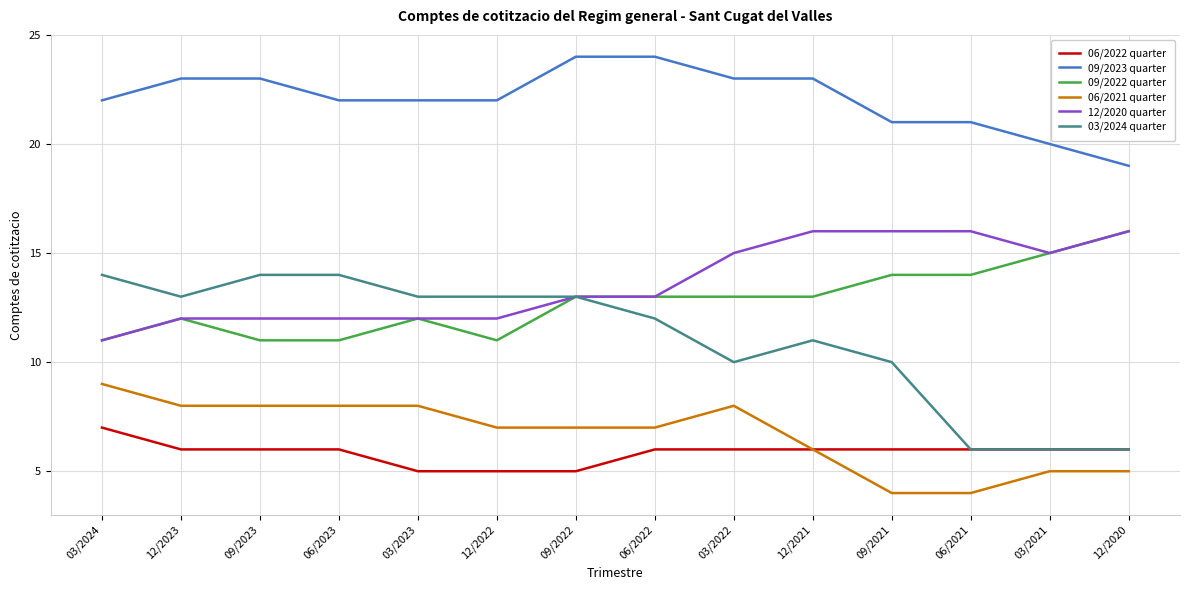

At which label does 09/2022 quarter reach its peak?

12/2020